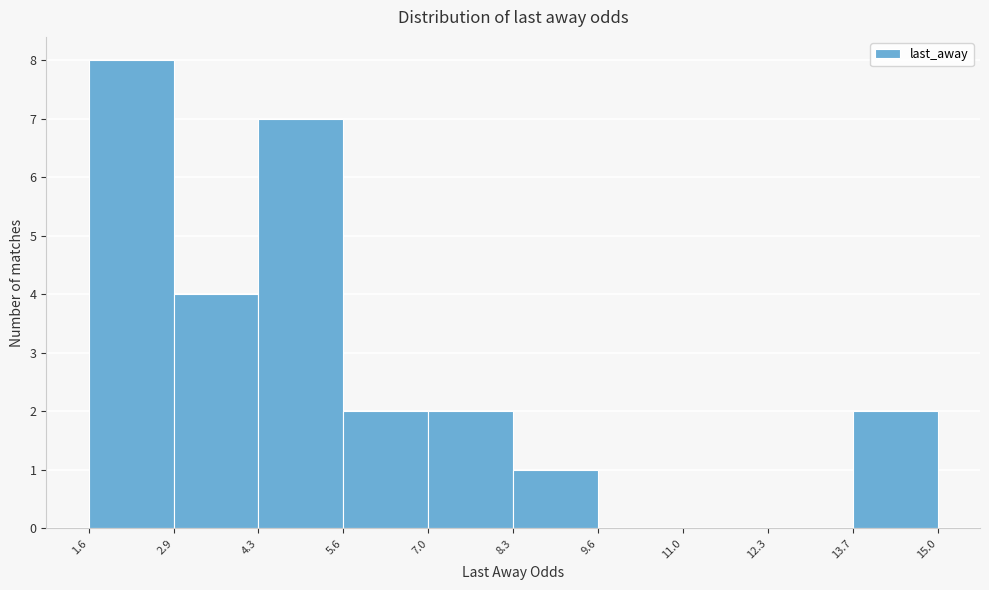

Reading left to right, transcribe this chart: for each bar, give the range it covers on the x-axis and its height. The values are not printed on the chart, so give them approximately, as read against the axis.

1.6 to 2.9: 8
2.9 to 4.3: 4
4.3 to 5.6: 7
5.6 to 7.0: 2
7.0 to 8.3: 2
8.3 to 9.6: 1
9.6 to 11.0: 0
11.0 to 12.3: 0
12.3 to 13.7: 0
13.7 to 15.0: 2